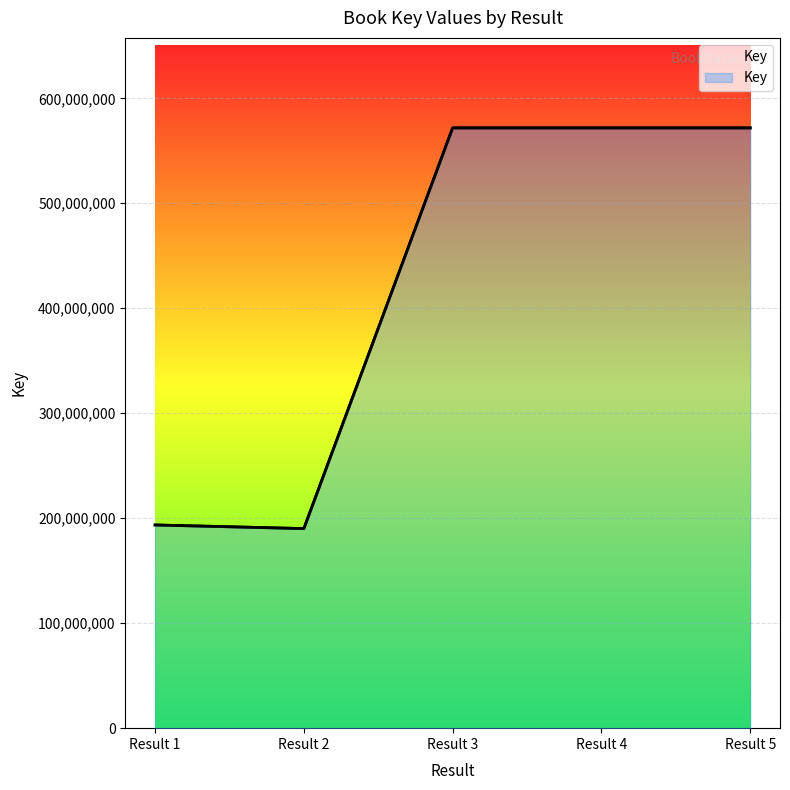

What is the difference between the maximum and second lowest values?

378219747